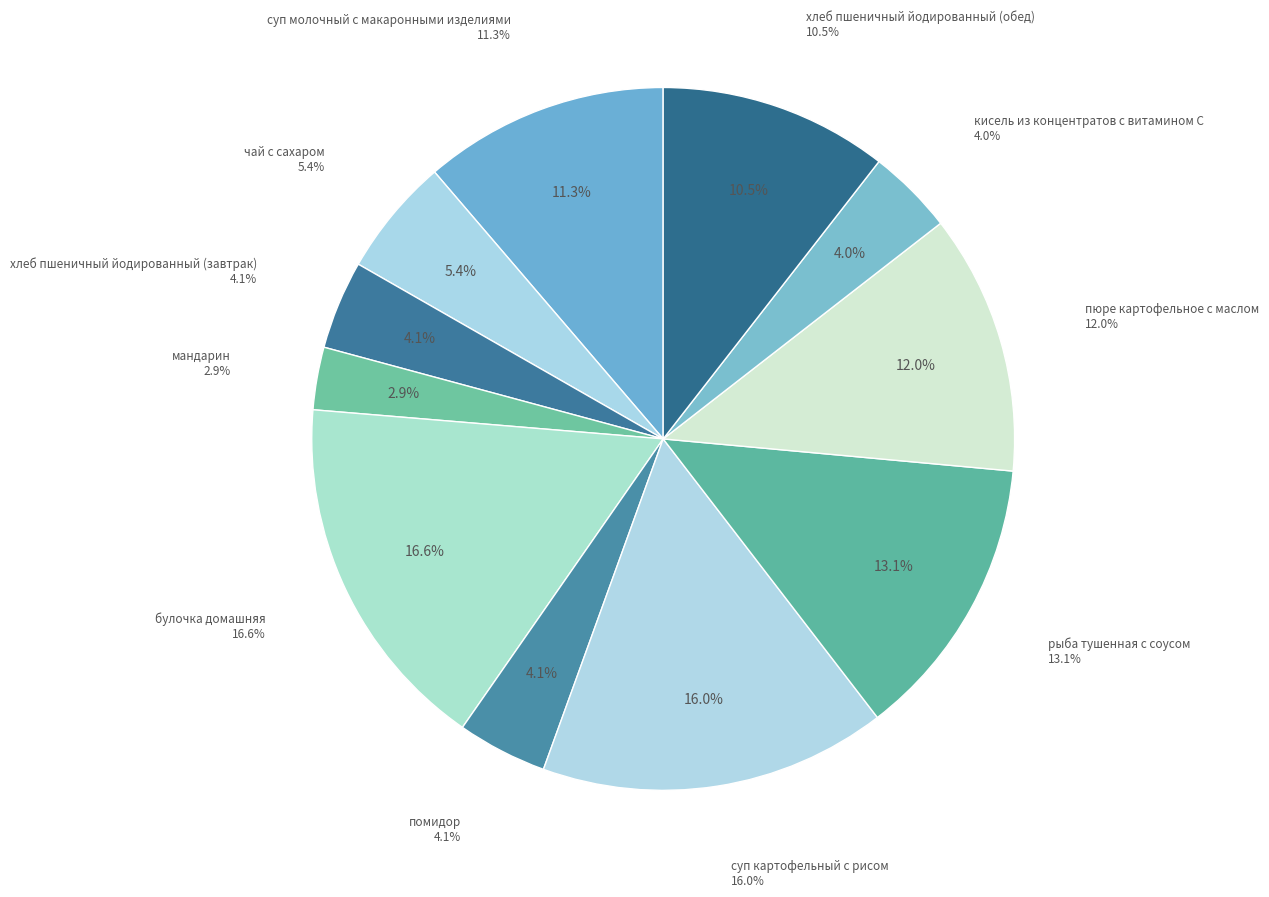

To the nearest percent, what is the difference between the чай с сахаром and кисель из концентратов с витамином С slice percentages?

1%